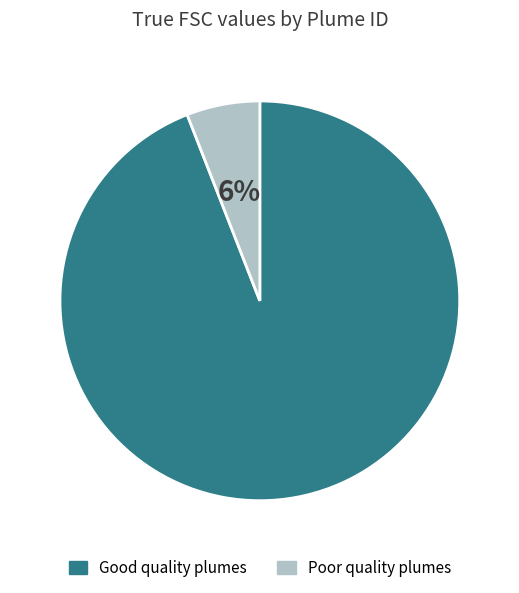

To the nearest percent, what is the difference between the largest and smallest slice percentages?

88%